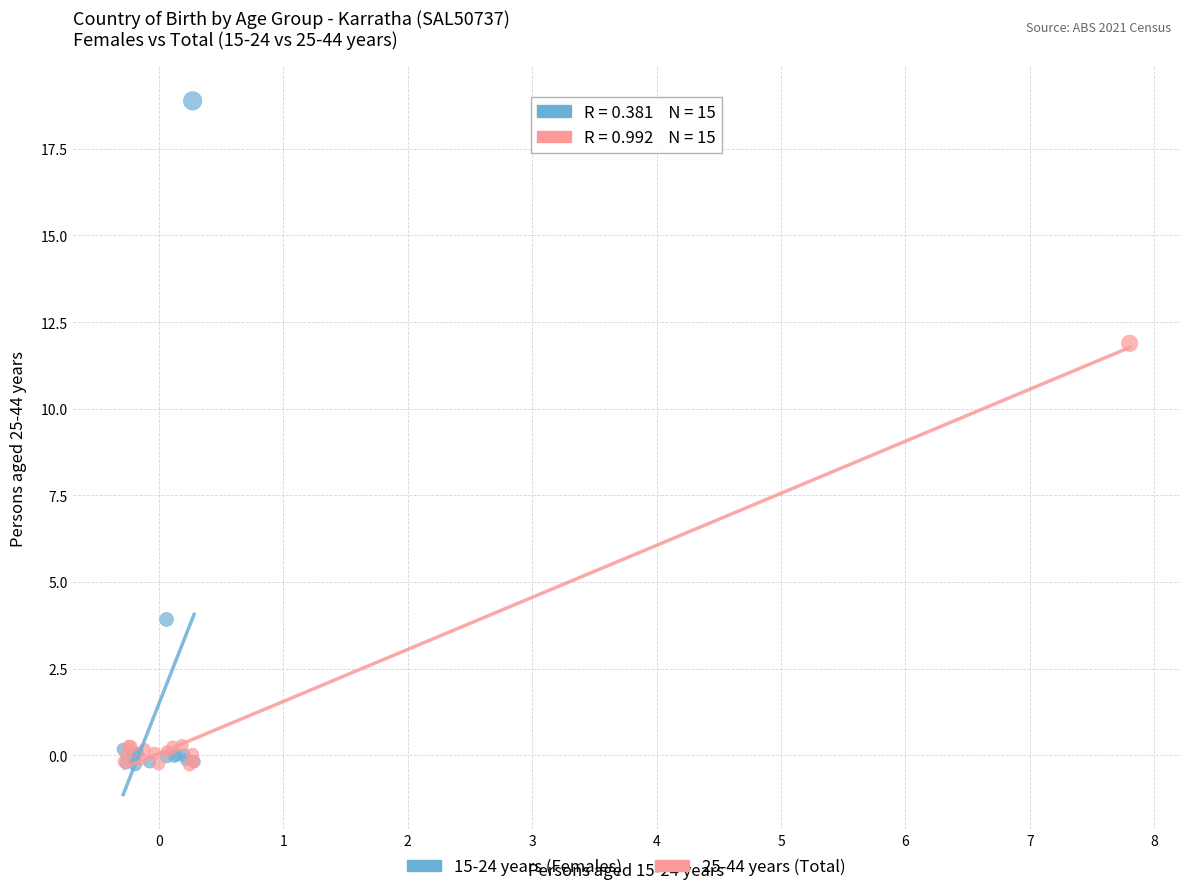

Which series has the widest spread of Y values?

15-24 years (Females)